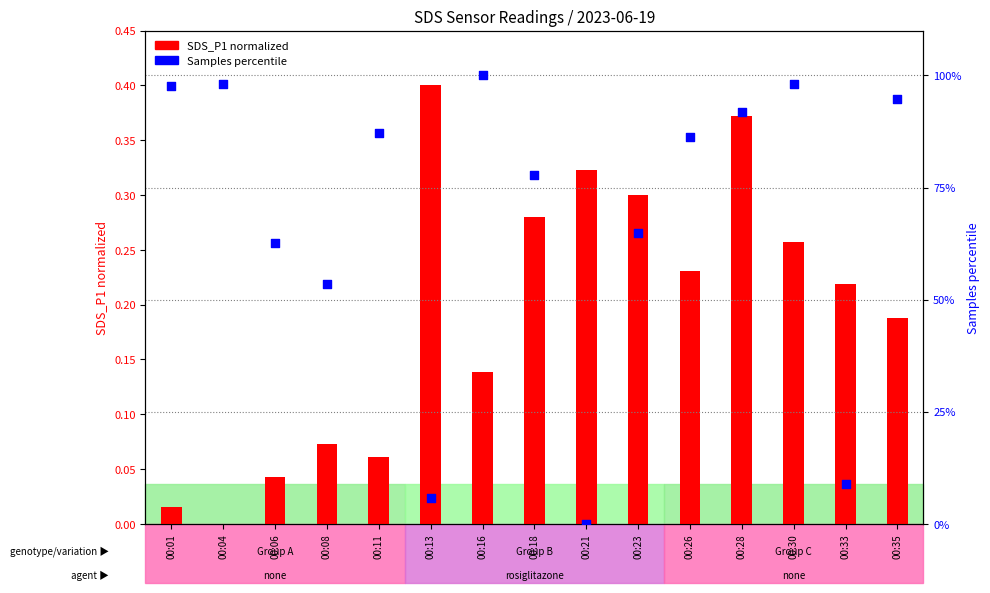

What is the total value across all series at 00:35?

94.9